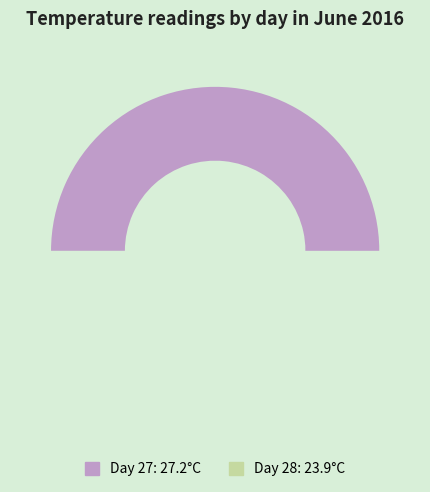

Is 27 the majority of the pie?

Yes